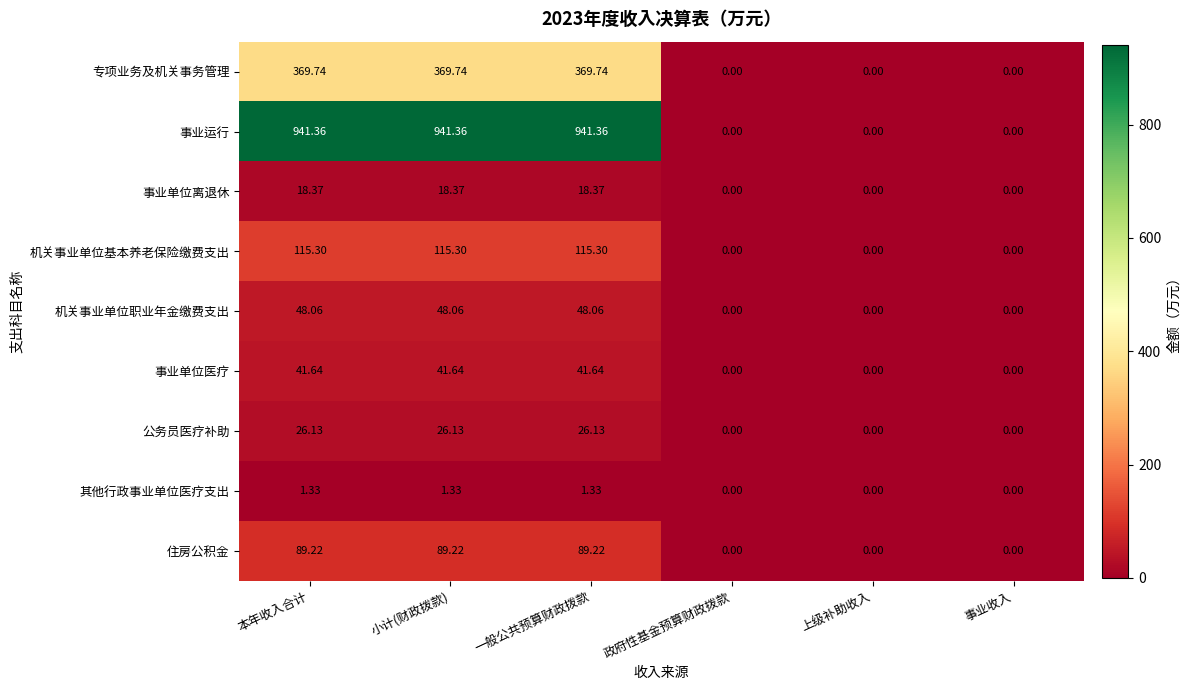

Where does the 其他行政事业单位医疗支出 series first go above 1?

本年收入合计